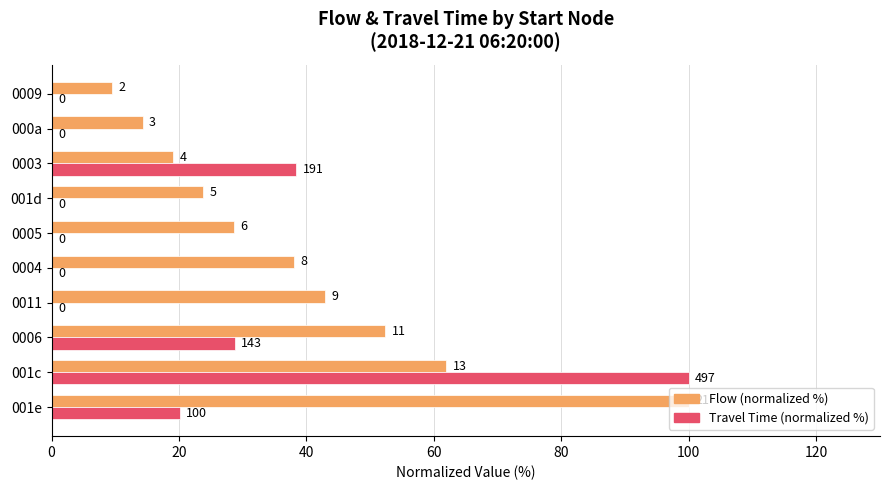

Rank the series by their average value, from highest to lowest.

Flow (normalized %), Travel Time (normalized %)